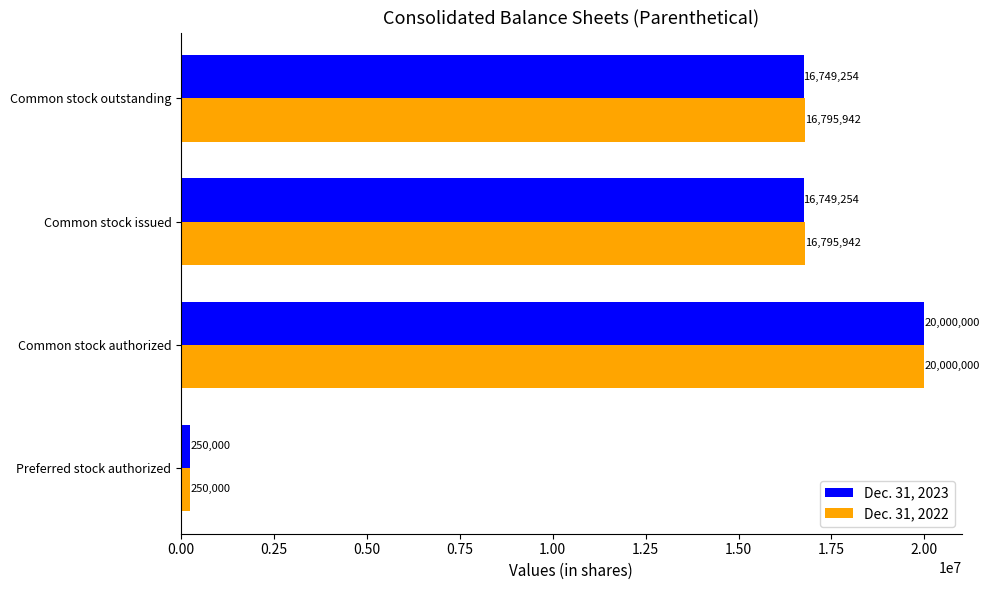

At Common stock issued, list the series in order from largest to smallest.

Dec. 31, 2022, Dec. 31, 2023